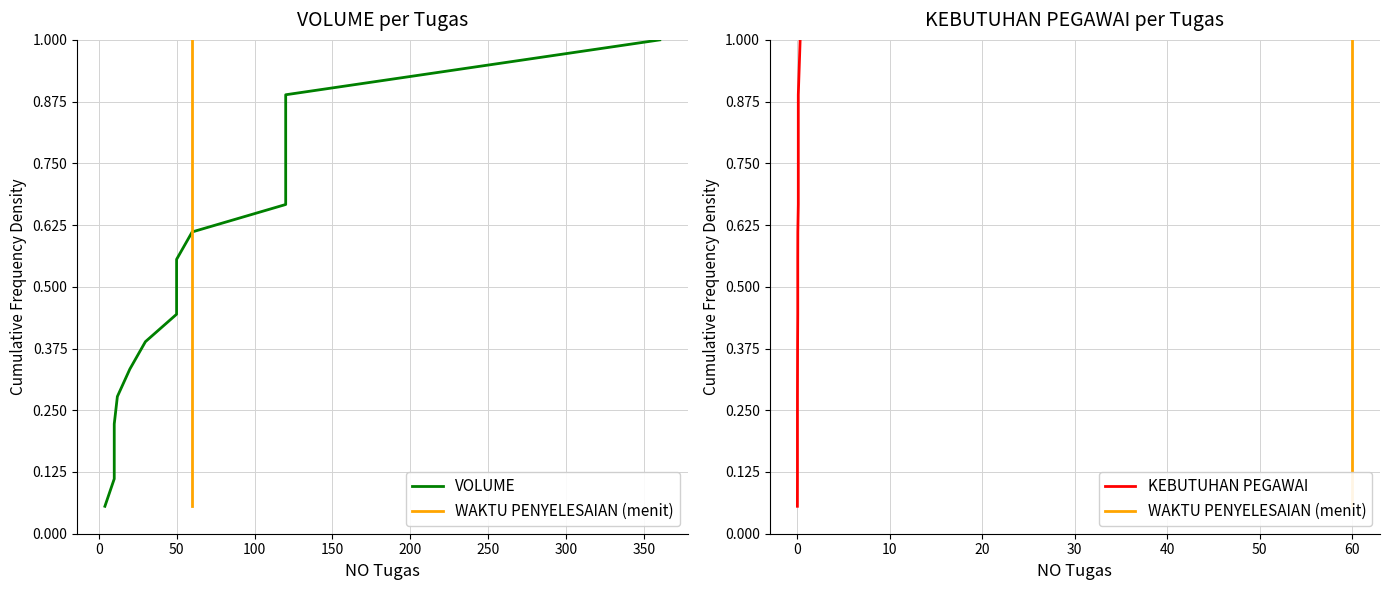

What is the difference between the maximum and second lowest values in the KEBUTUHAN PEGAWAI series?

0.9